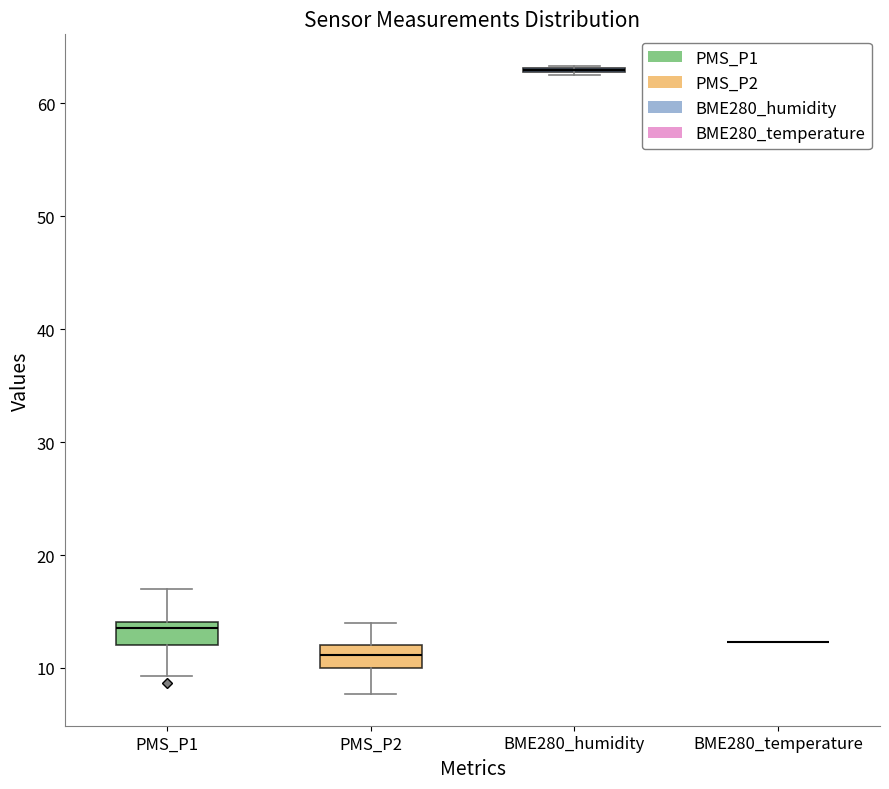

Where does the upper whisker of the box for PMS_P2 end on the y-axis? The values are not printed on the chart, so give them approximately, as read against the axis.

14